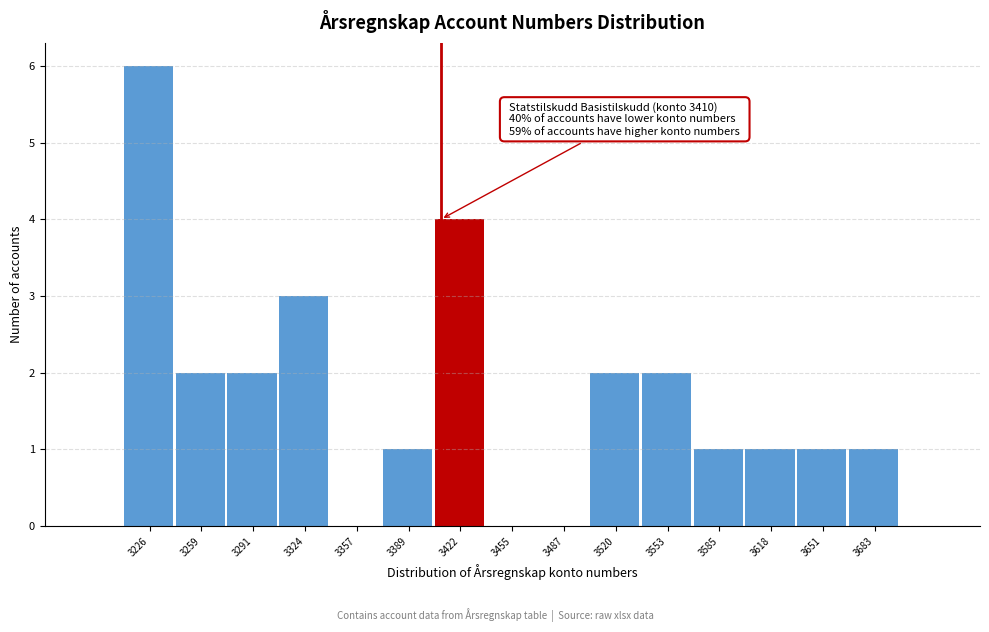

Which range on the x-axis has the tallest bar?

3210 to 3245